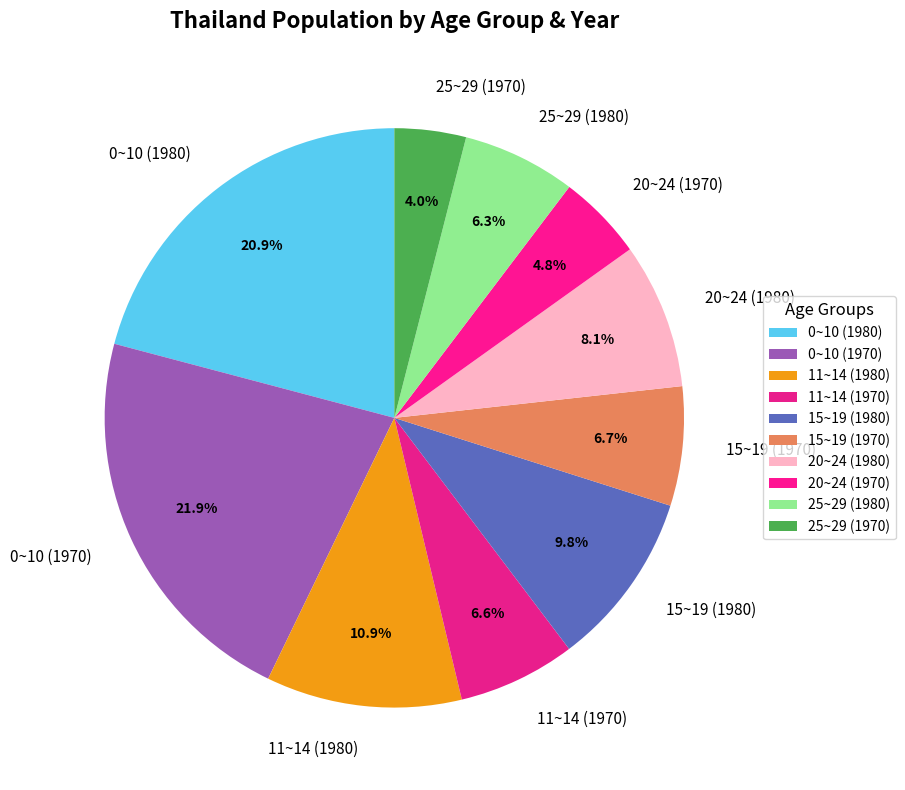

What percentage is the 11~14 (1980) slice, to the nearest percent?

11%